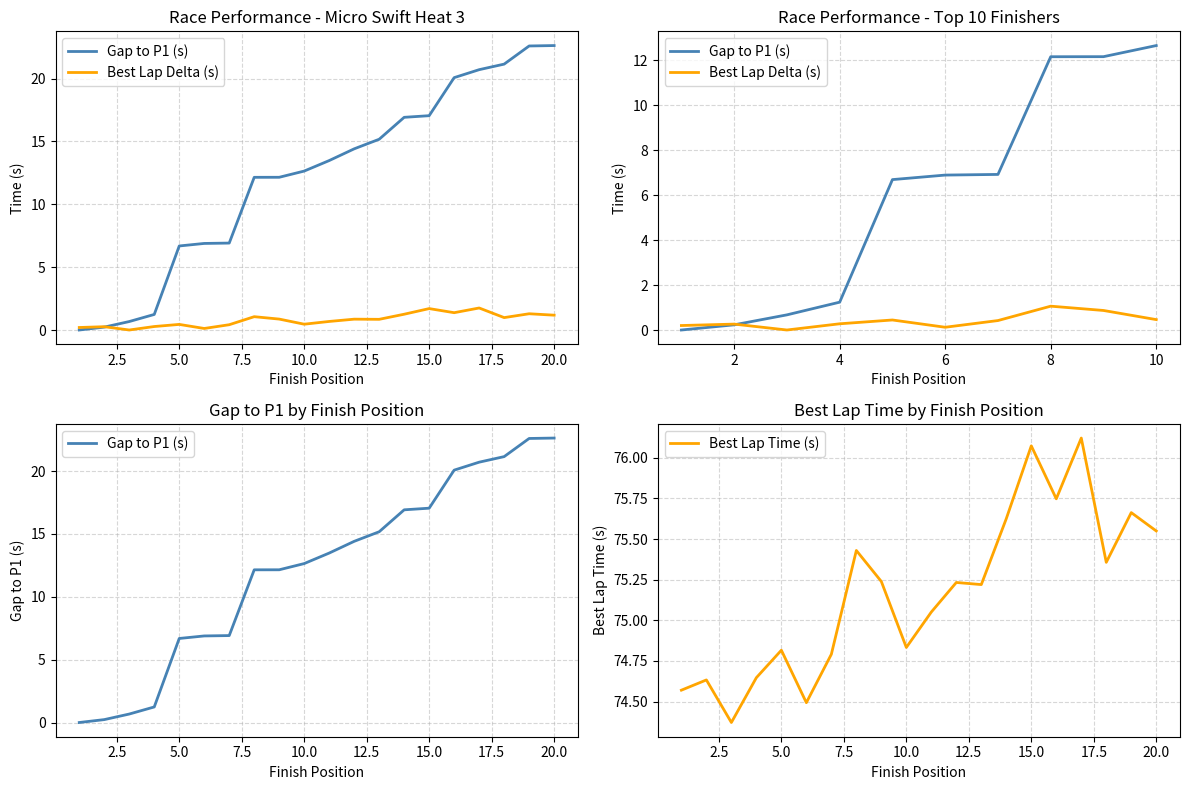

What is the difference between the maximum and minimum values in the Gap to P1 (s) series?

22.6